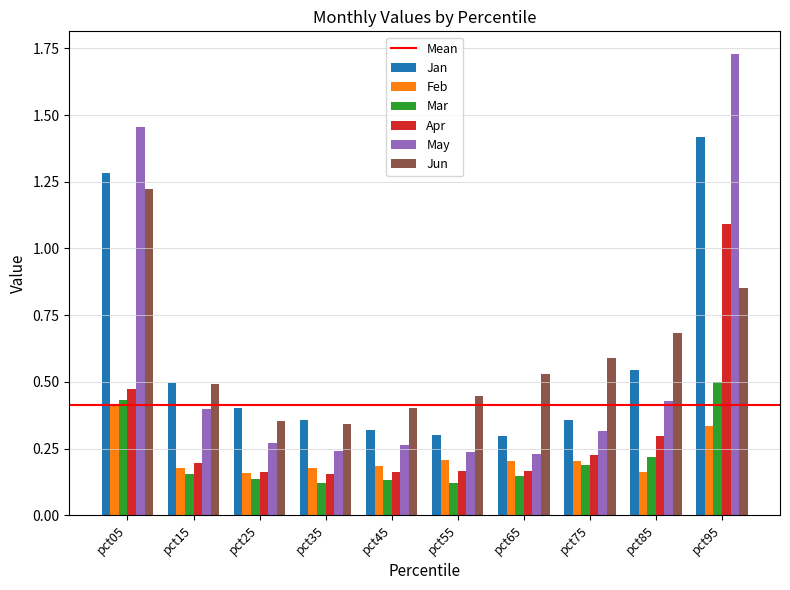

List the series in order of their peak value, lowest first.

Feb, Mar, Apr, Jun, Jan, May